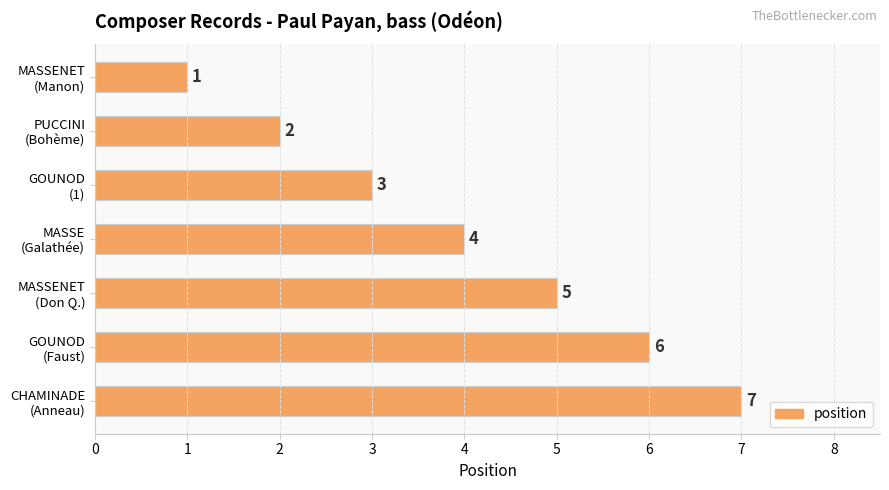

What is the smallest value displayed?

1